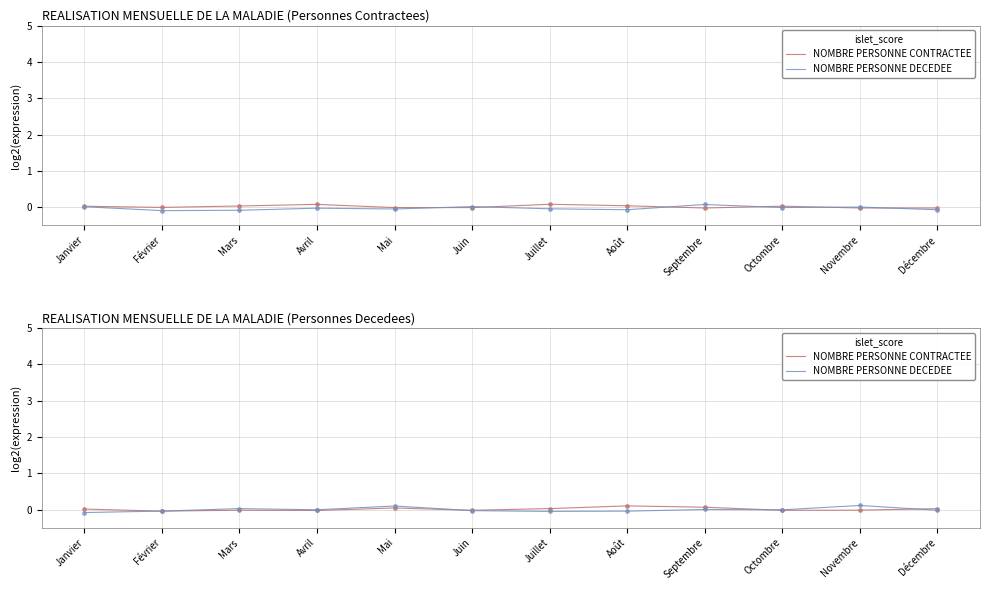

Which series contains the lowest Y value?

NOMBRE PERSONNE DECEDEE